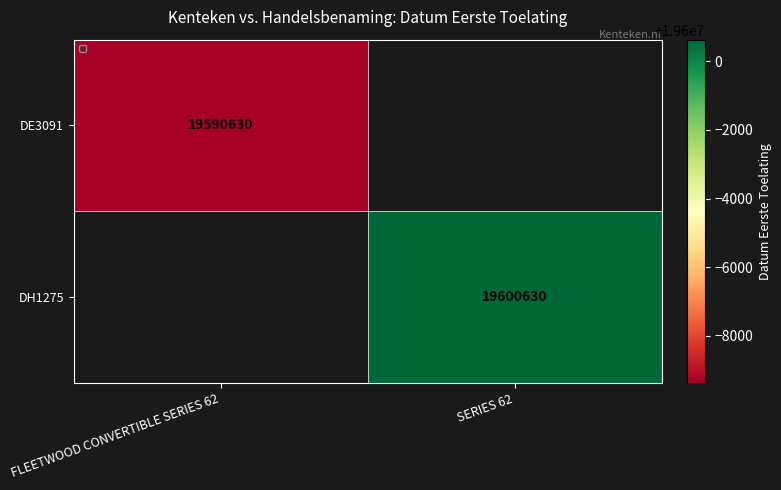

Is it true that DE3091 equals 19590630 at FLEETWOOD CONVERTIBLE SERIES 62?

True